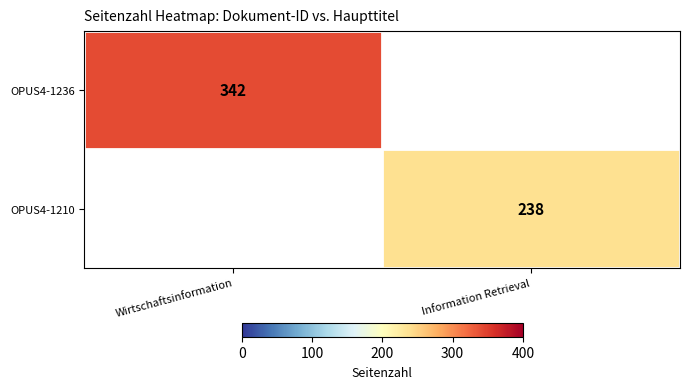

True or false: OPUS4-1210 has a value of 119 at Information Retrieval.

False